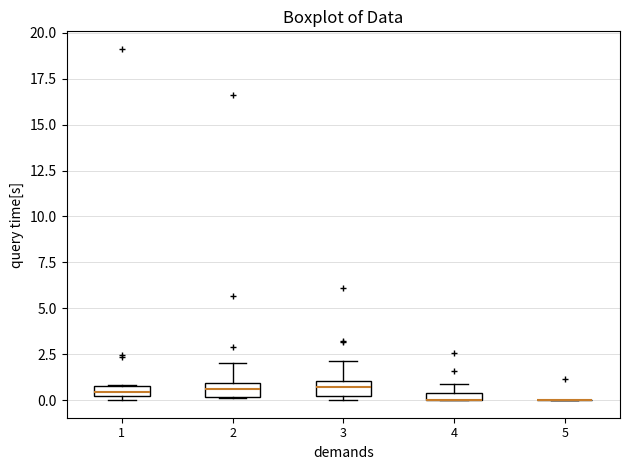

Where is the lower edge of the box at x = 4 on the y-axis? The values are not printed on the chart, so give them approximately, as read against the axis.

0.0